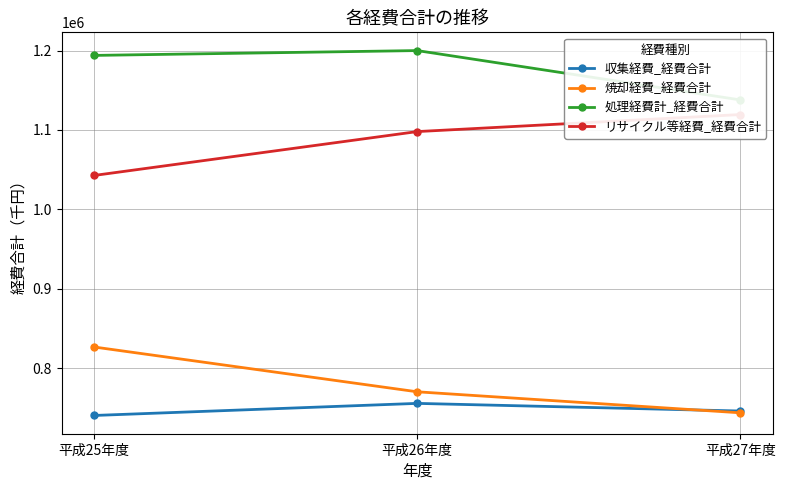

Which label corresponds to the largest value in the chart?

平成26年度